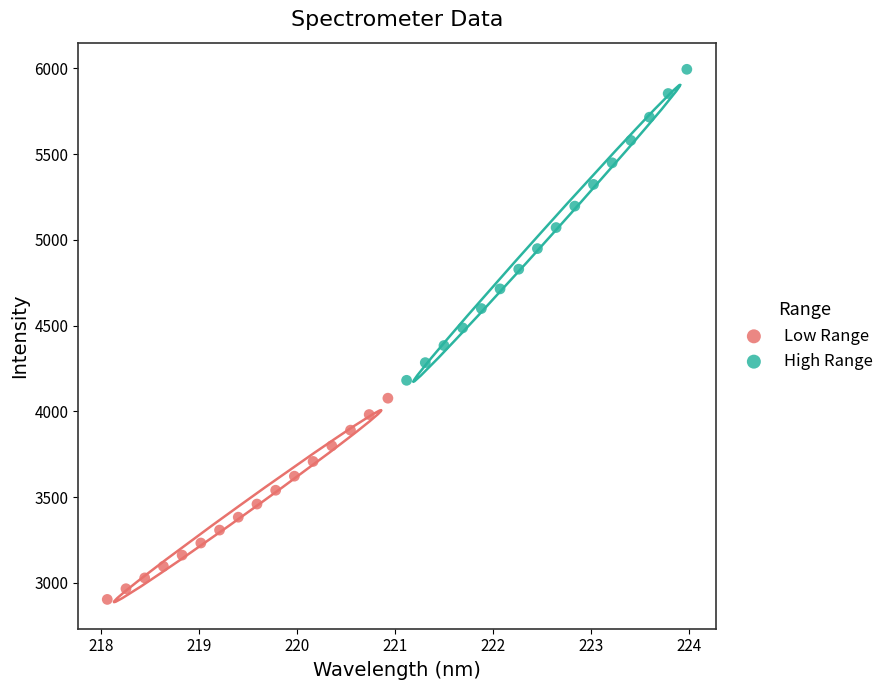

Which series has the widest spread of Y values?

High Range